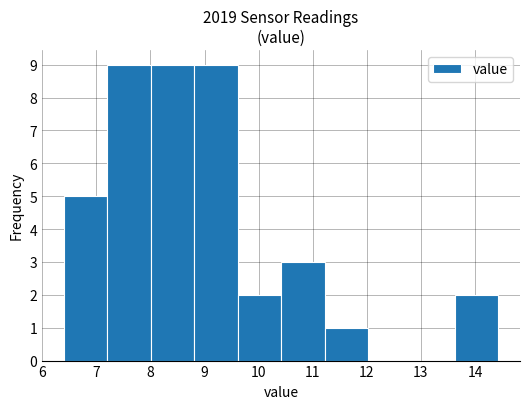

What is the height of the bar covering 11.2 to 12.0 on the x-axis? Neither the bar edges nor the heights are printed on the chart, so give them approximately, as read against the axes.

1